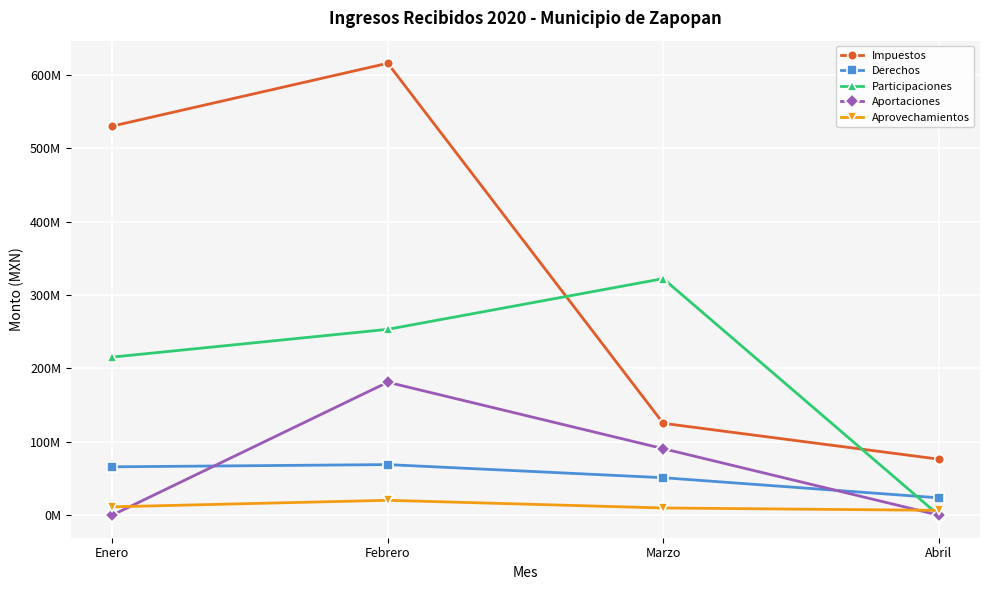

What position from the right is Abril?

1